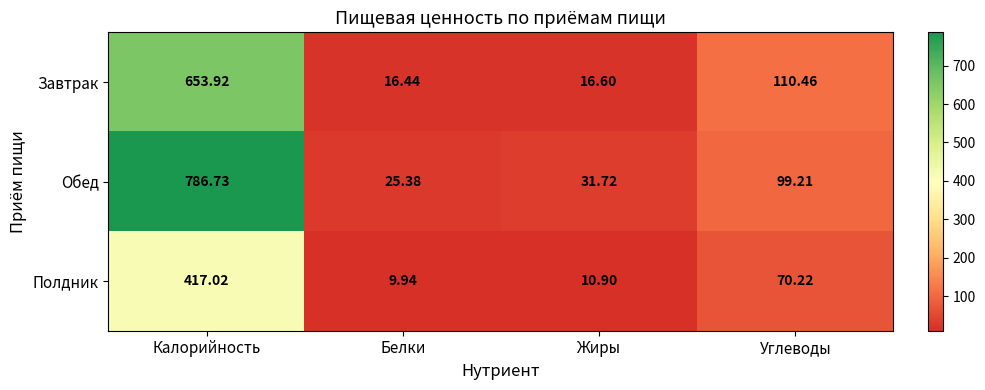

At which category is the sum across all series the highest?

Калорийность